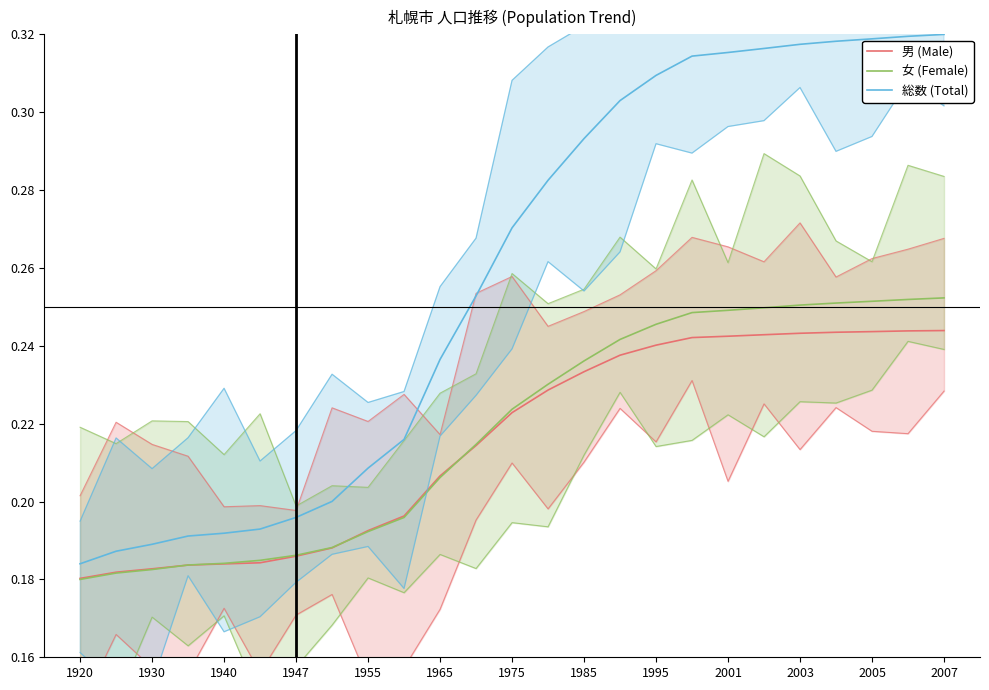

Is this an area chart (filled region under the line)?

No